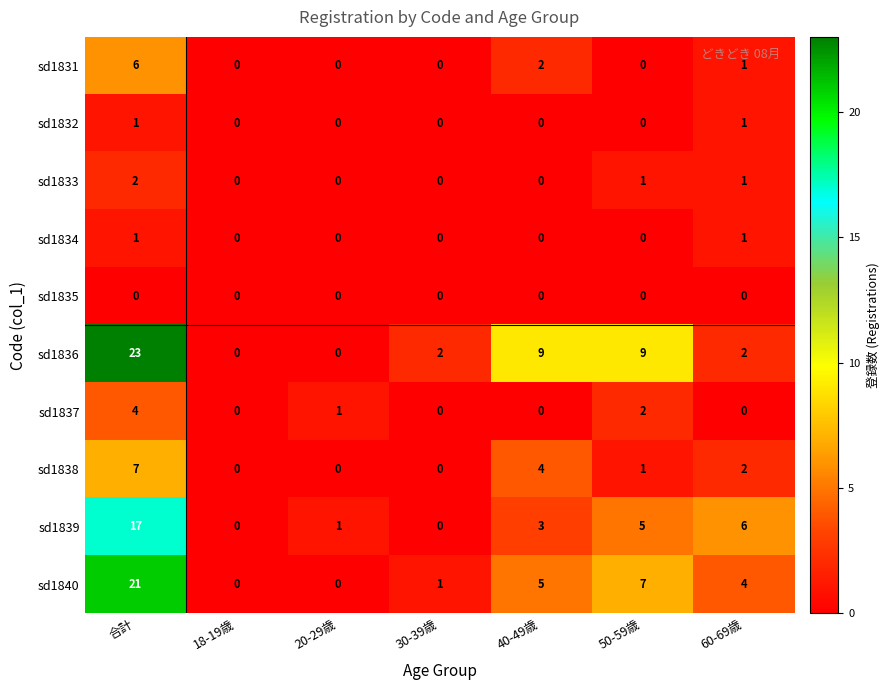

What is the difference between the highest and lowest values at 50-59歳?

9